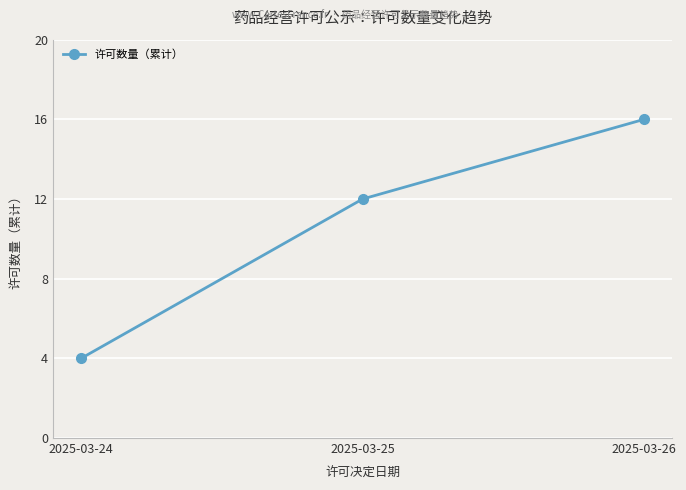

Between 2025-03-24 and 2025-03-25, which is larger?

2025-03-25